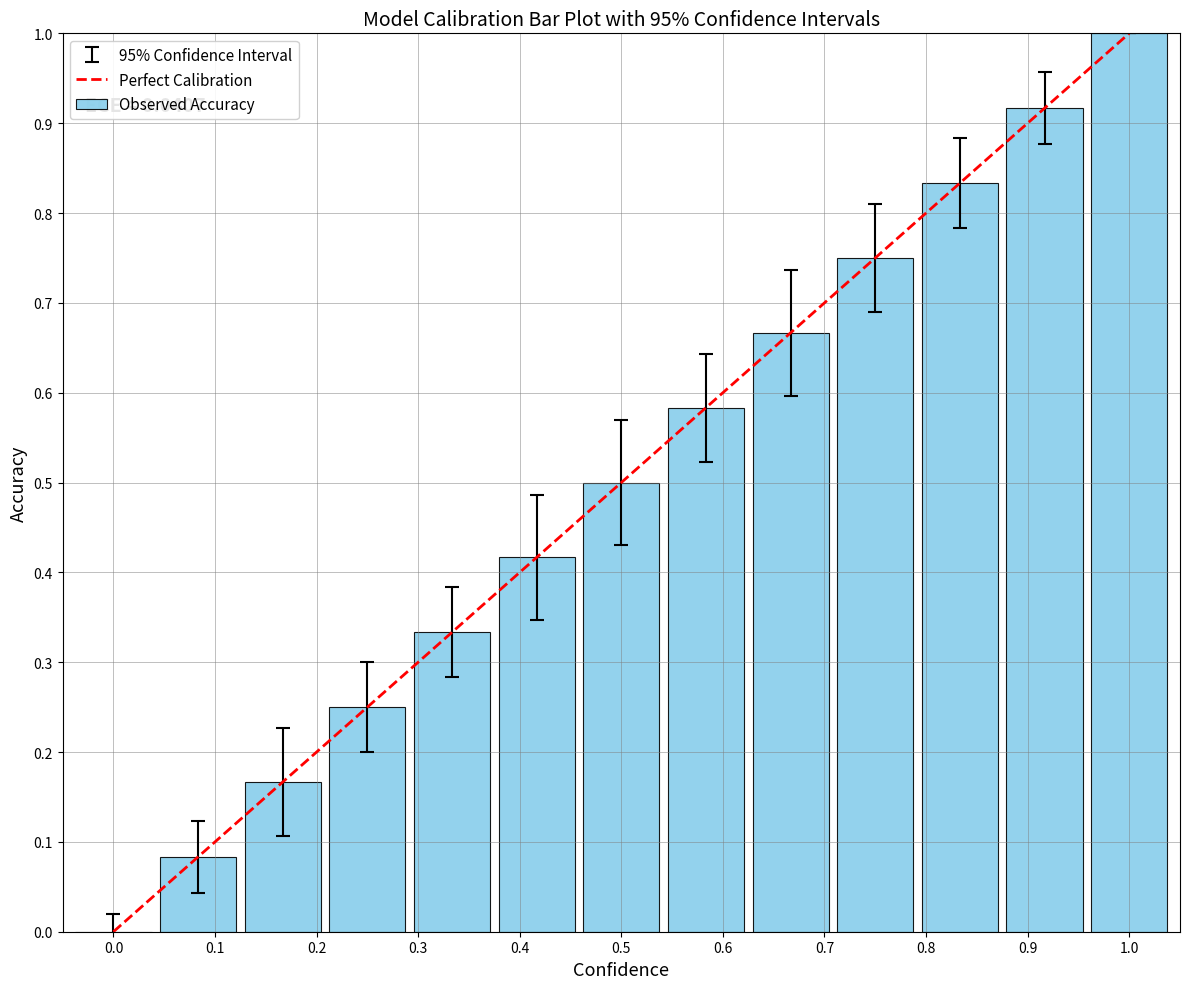

What is the average value?

0.5